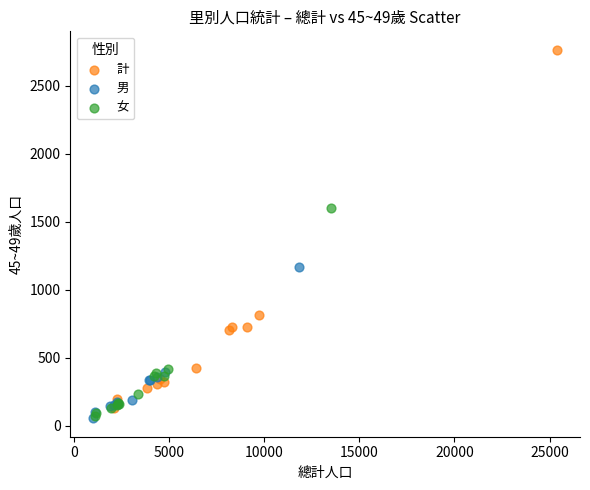

Which series has the largest Y range (max minus min)?

計